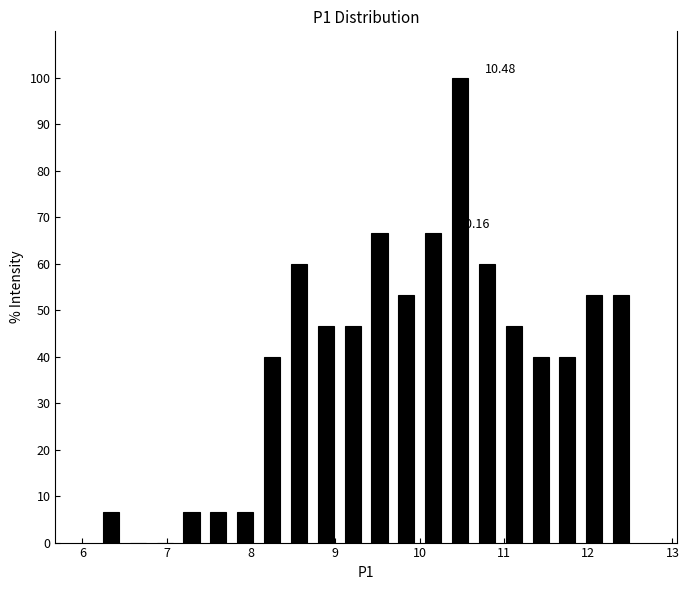

Around what value on the x-axis is the tallest bar? Give the approximate position of its centre, as read against the axis.

10.5